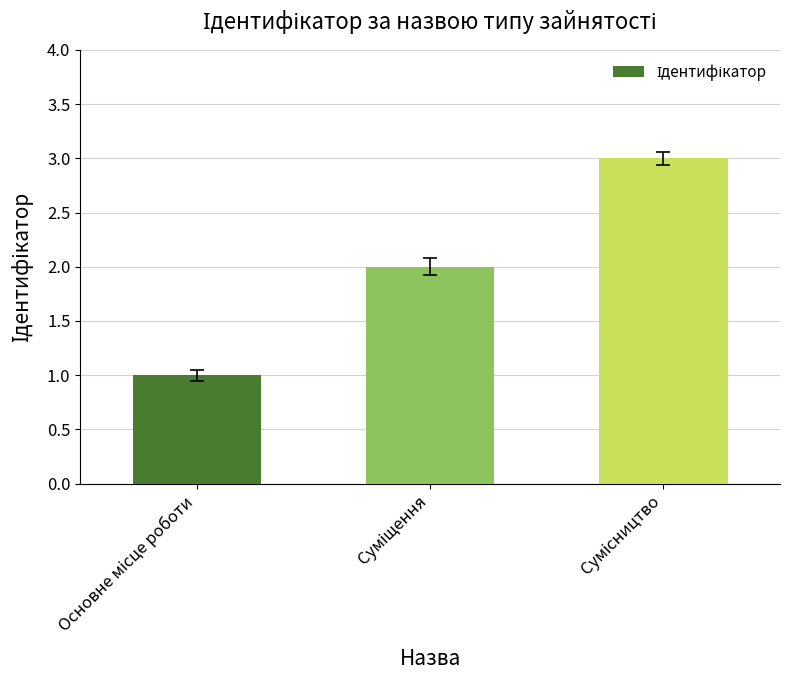

What is the greatest value displayed?

3